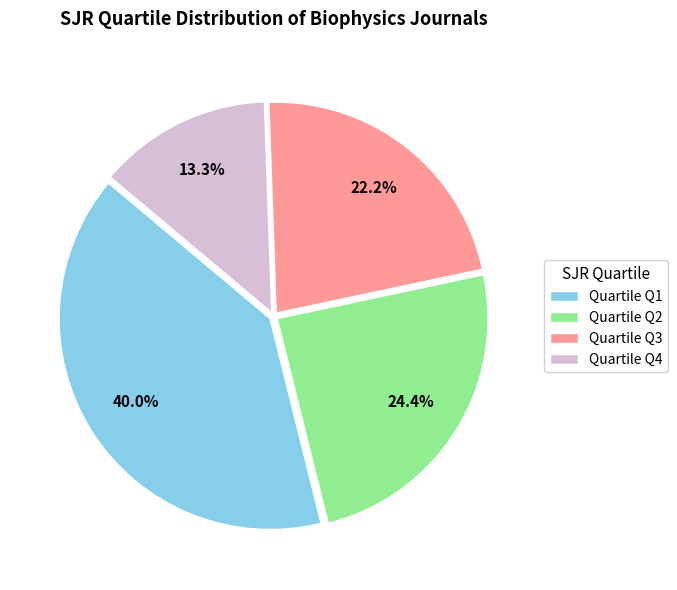

How many slices are in this pie chart?

4